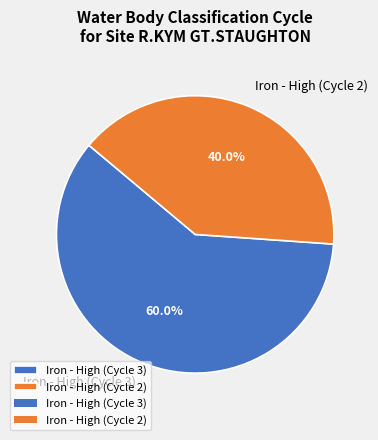

The Iron - High (Cycle 3) slice represents 50% of the pie. True or false?

False